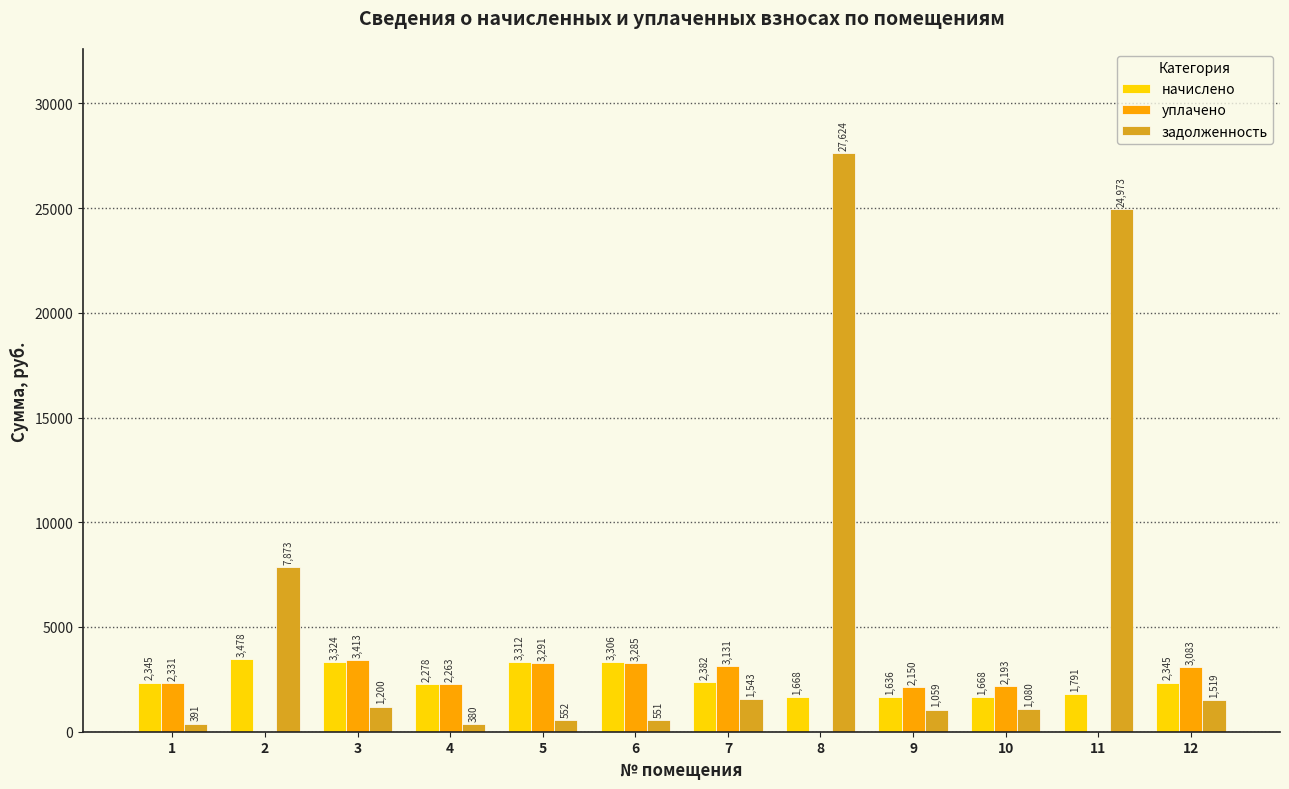

How many groups of bars are there?

12